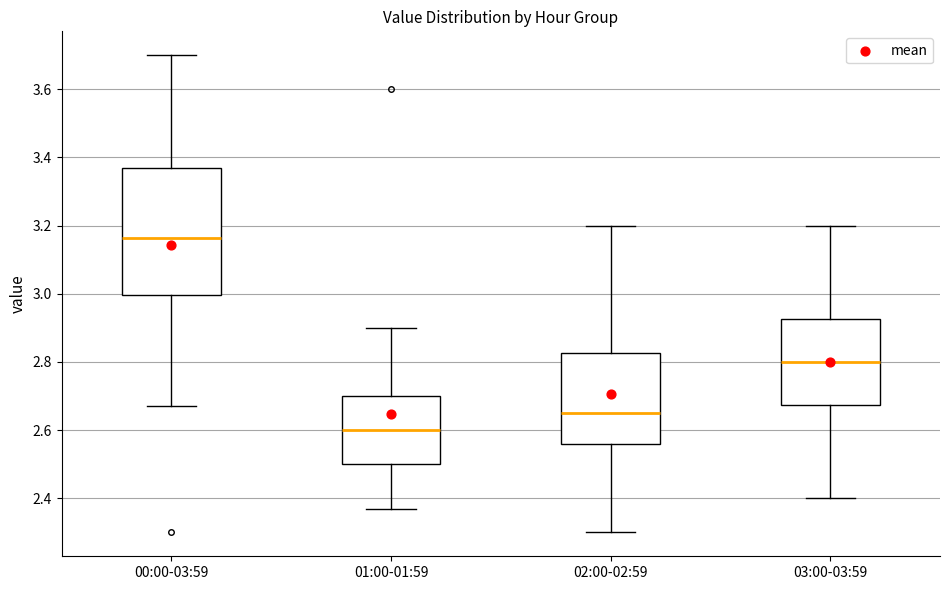

Reading left to right, read every box against the y-axis: the position of its median line, the range the box covers, and the ends of its whiskers. The values are not printed on the chart, so give them approximately, as read against the axis.

00:00-03:59: median 3.16, box 3.00 to 3.38, whiskers 2.68 to 3.70
01:00-01:59: median 2.60, box 2.50 to 2.70, whiskers 2.38 to 2.90
02:00-02:59: median 2.66, box 2.56 to 2.82, whiskers 2.30 to 3.20
03:00-03:59: median 2.80, box 2.68 to 2.92, whiskers 2.40 to 3.20